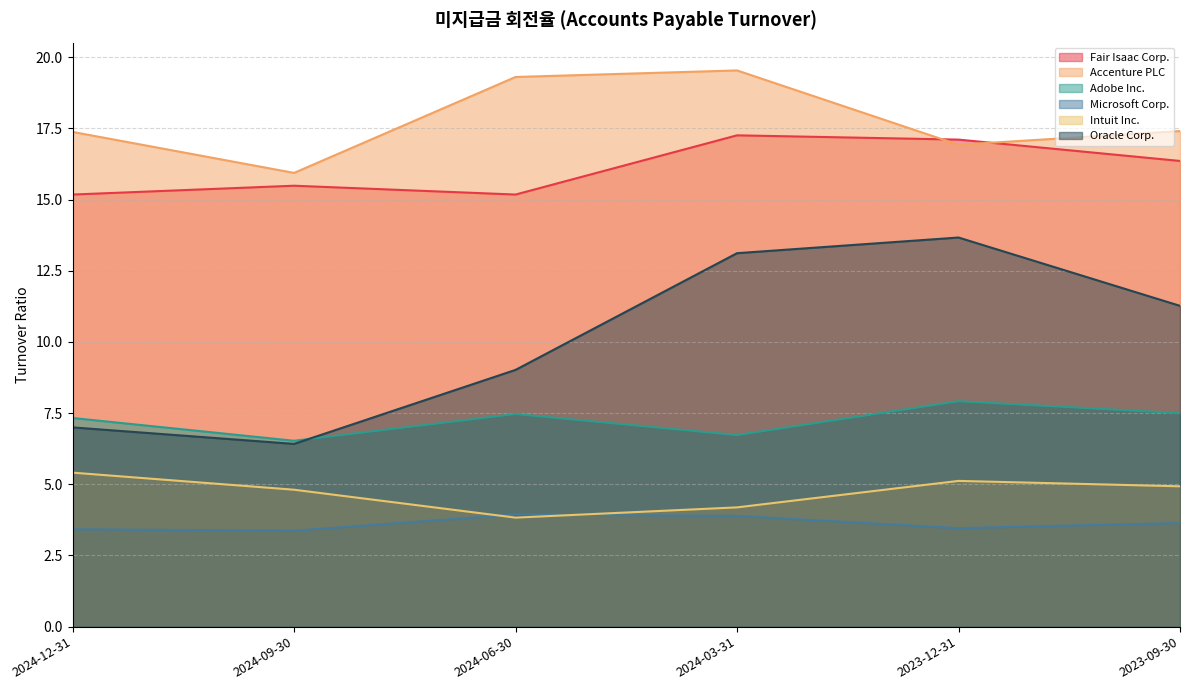

The value of Adobe Inc. at 2024-12-31 is 7.3. True or false?

True